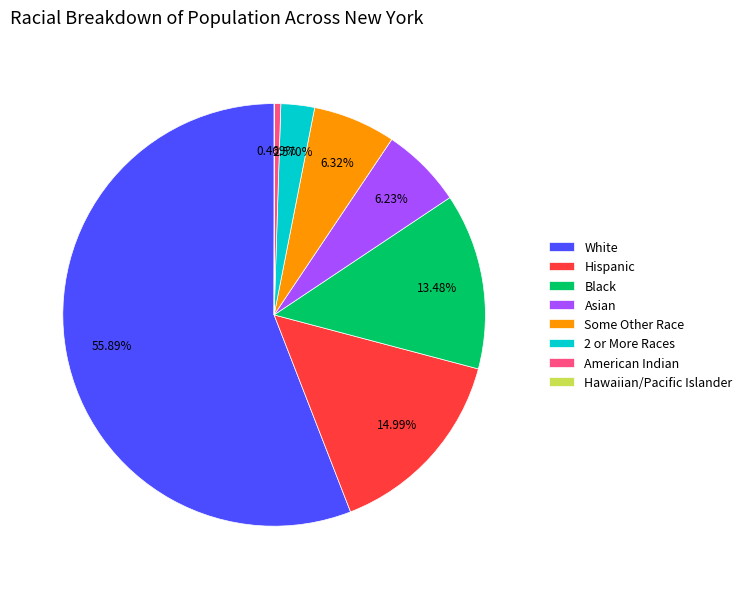

To the nearest percent, what is the average slice percentage?

12%